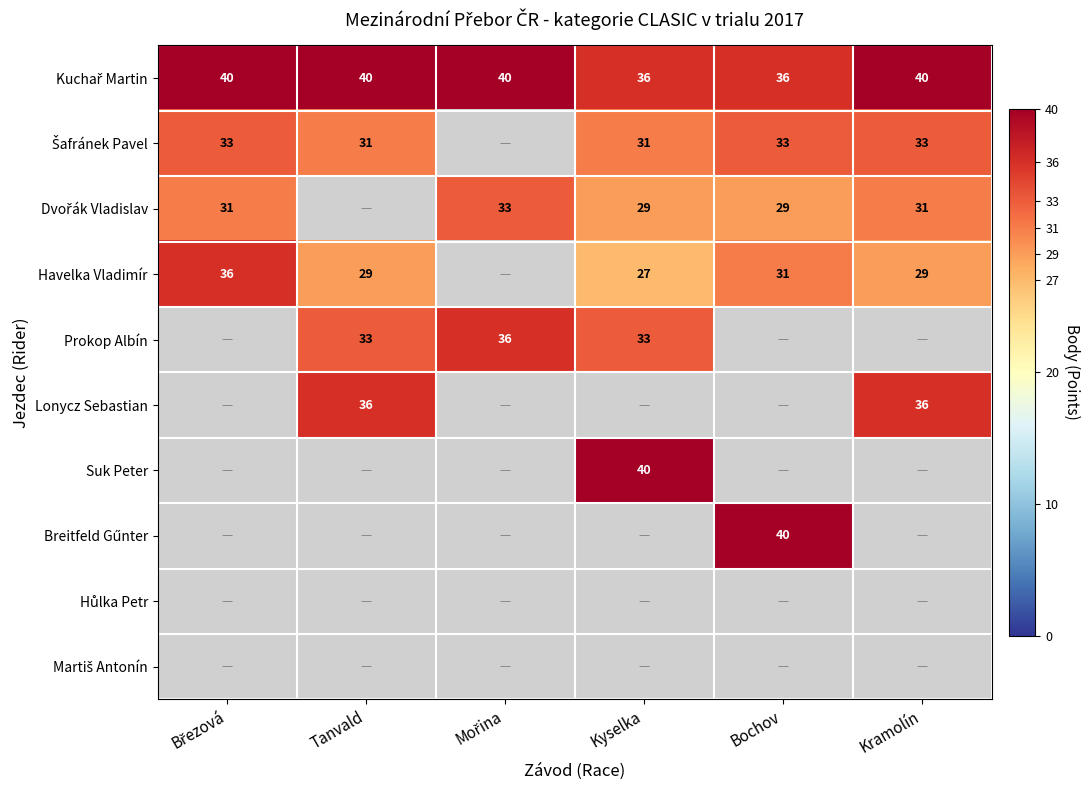

Is it true that Suk Peter equals 40 at Kyselka?

True